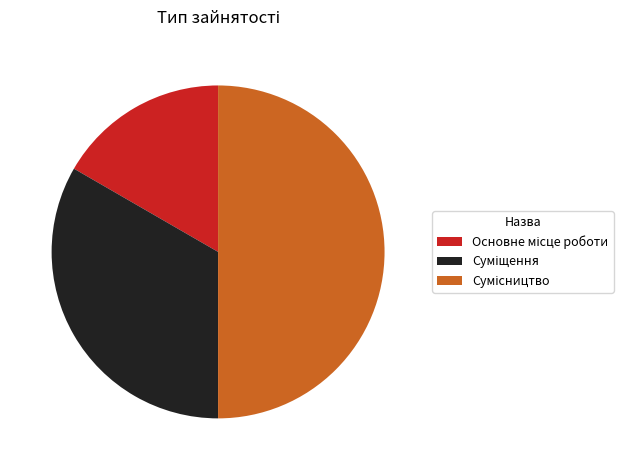

Do Суміщення and Основне місце роботи together represent more than half of the pie?

No